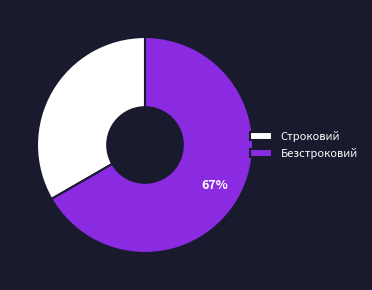

Is there a majority slice in this chart?

Yes